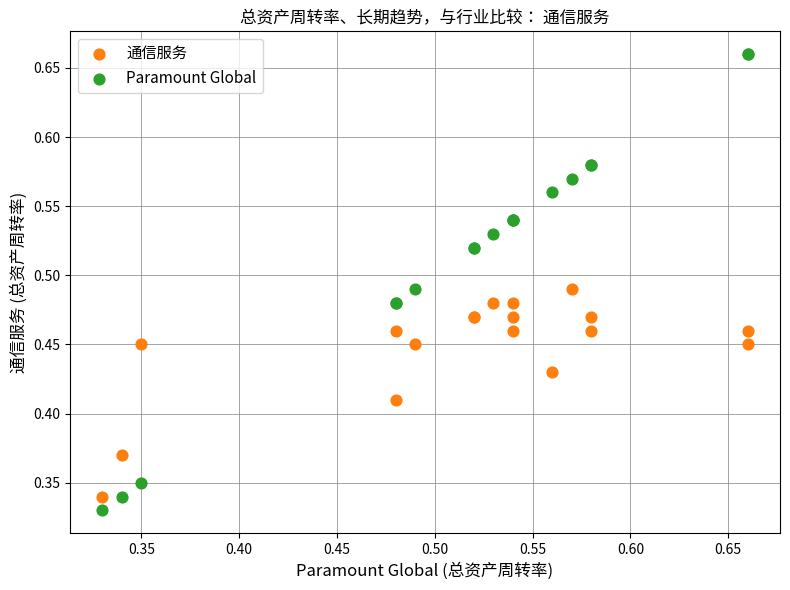

What are all the series names shown in the legend?

通信服务, Paramount Global